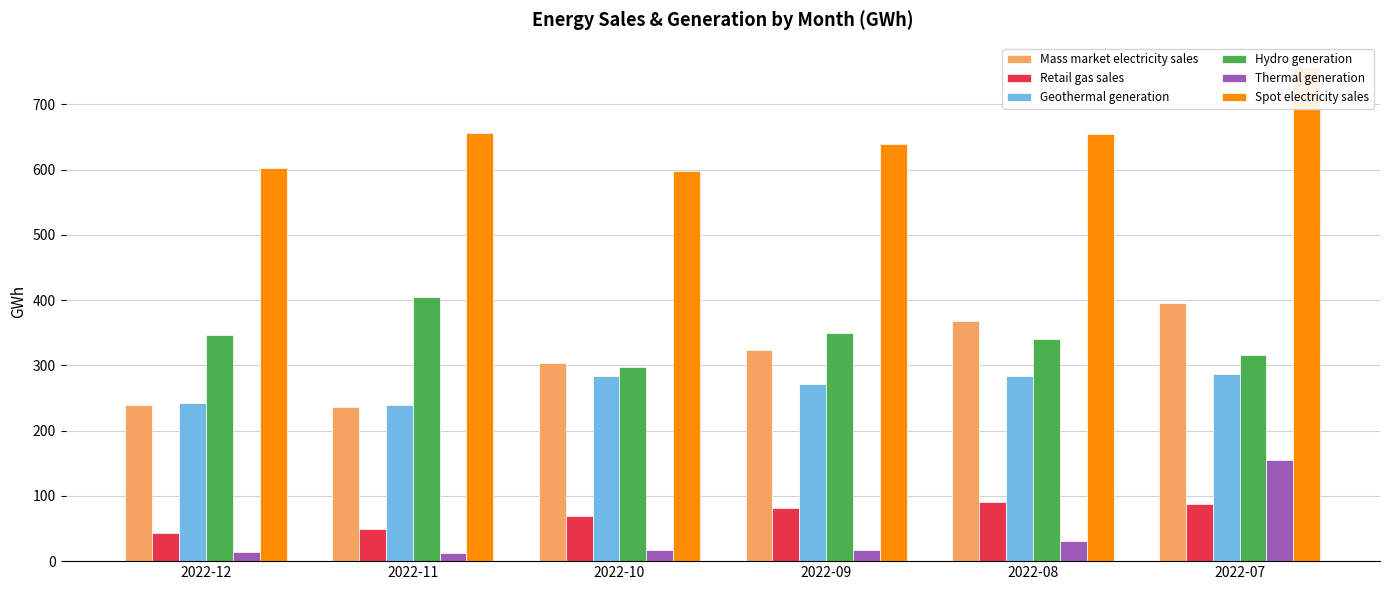

At how many categories does at least one series exceed 27?

6